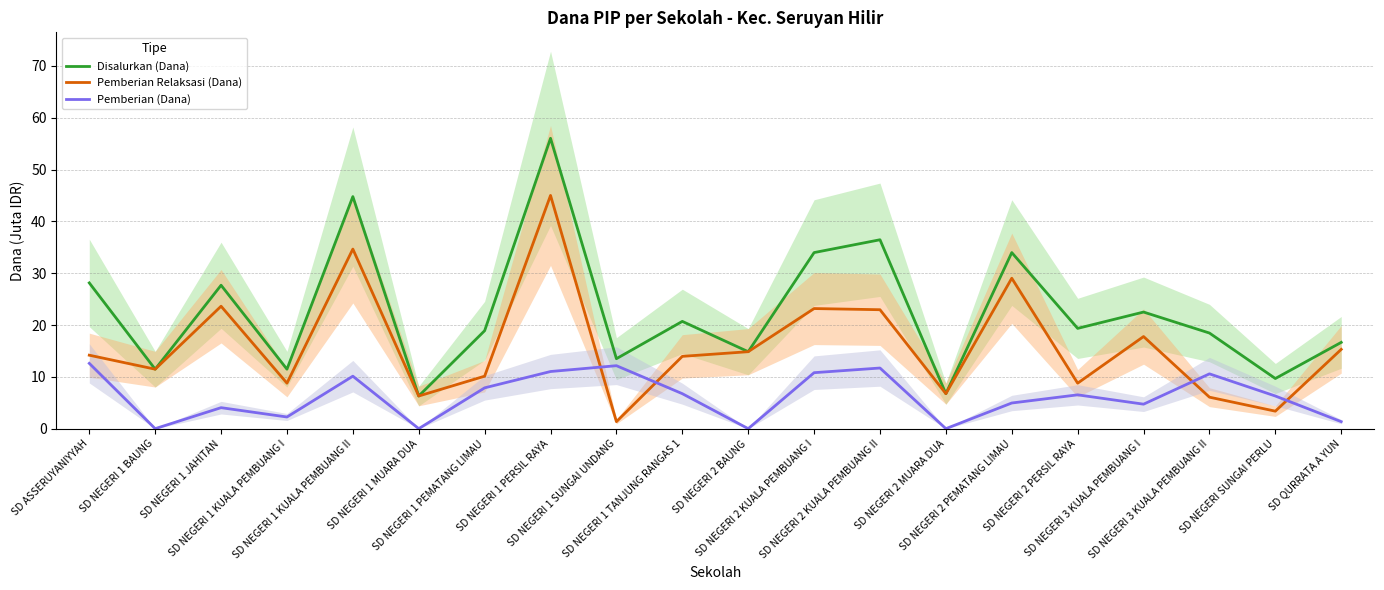

List the series in order of their peak value, lowest first.

Pemberian (Dana), Pemberian Relaksasi (Dana), Disalurkan (Dana)